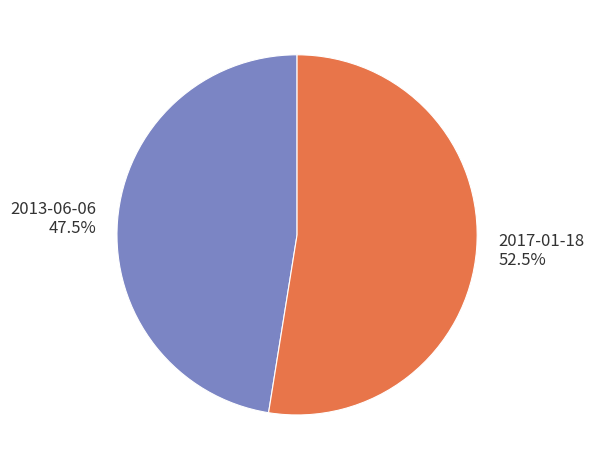

Between 2013-06-06 and 2017-01-18, which is larger?

2017-01-18